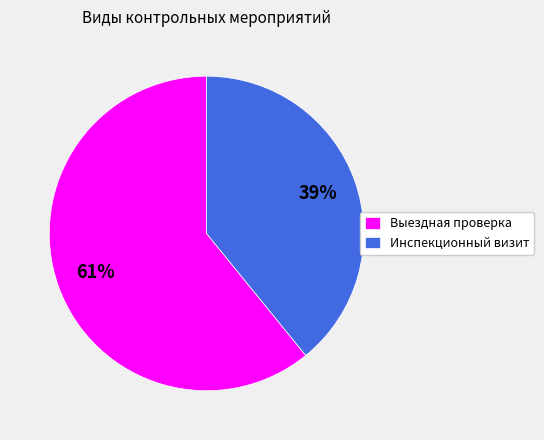

Count the number of slices in the pie.

2